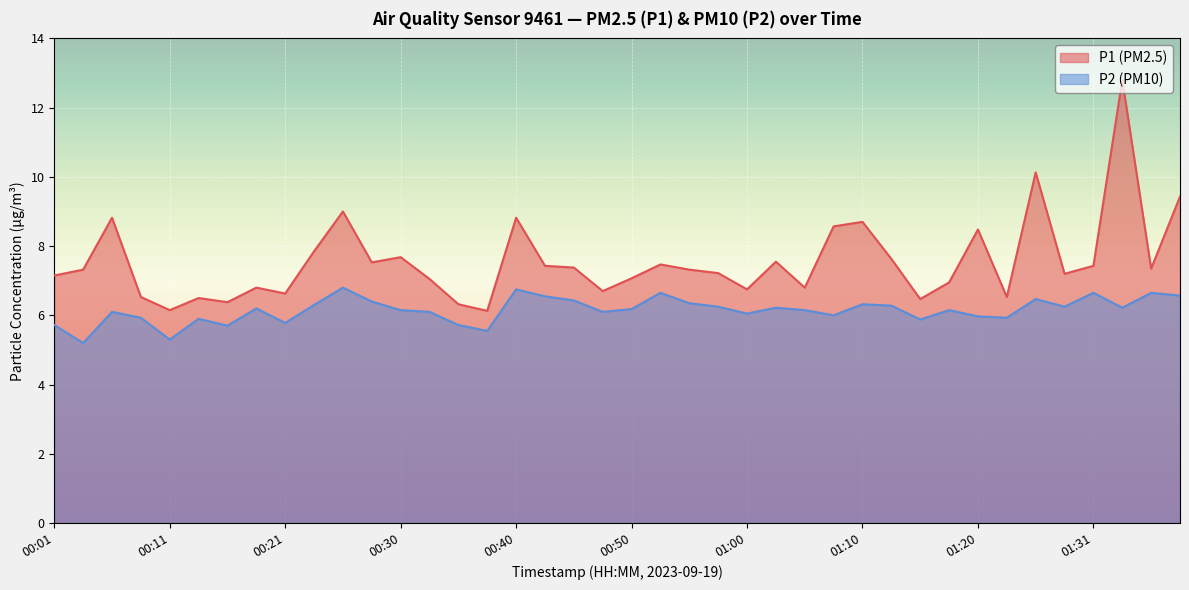

Rank the categories by P1 value from lowest to highest.

00:38, 00:11, 00:35, 00:16, 01:15, 00:13, 00:09, 01:23, 00:21, 00:48, 01:00, 00:18, 01:05, 01:17, 00:33, 00:50, 00:01, 01:28, 00:57, 00:04, 00:55, 01:38, 00:45, 00:43, 01:31, 00:52, 00:28, 01:02, 01:12, 00:30, 00:23, 01:20, 01:07, 01:10, 00:06, 00:40, 00:26, 01:41, 01:25, 01:36